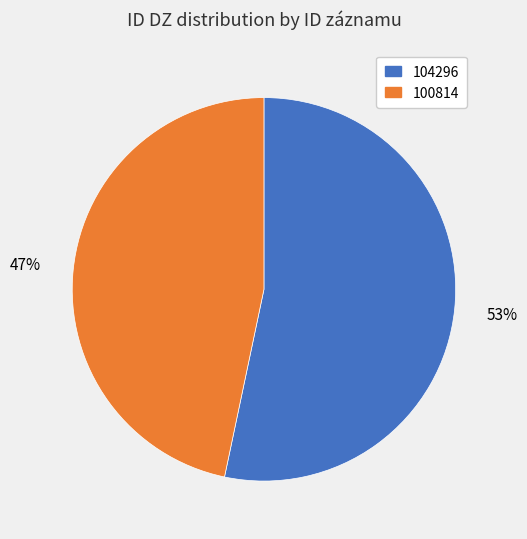

How many slices are in this pie chart?

2